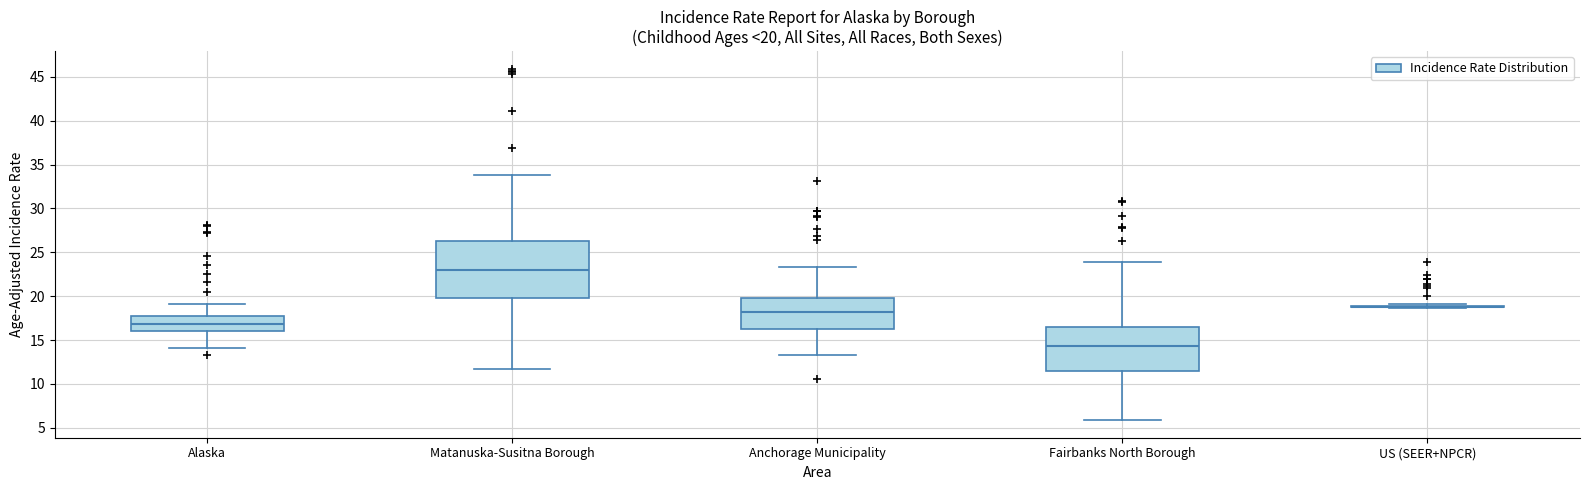

Which box is the tallest, from its lower edge to its upper edge?

Matanuska-Susitna Borough